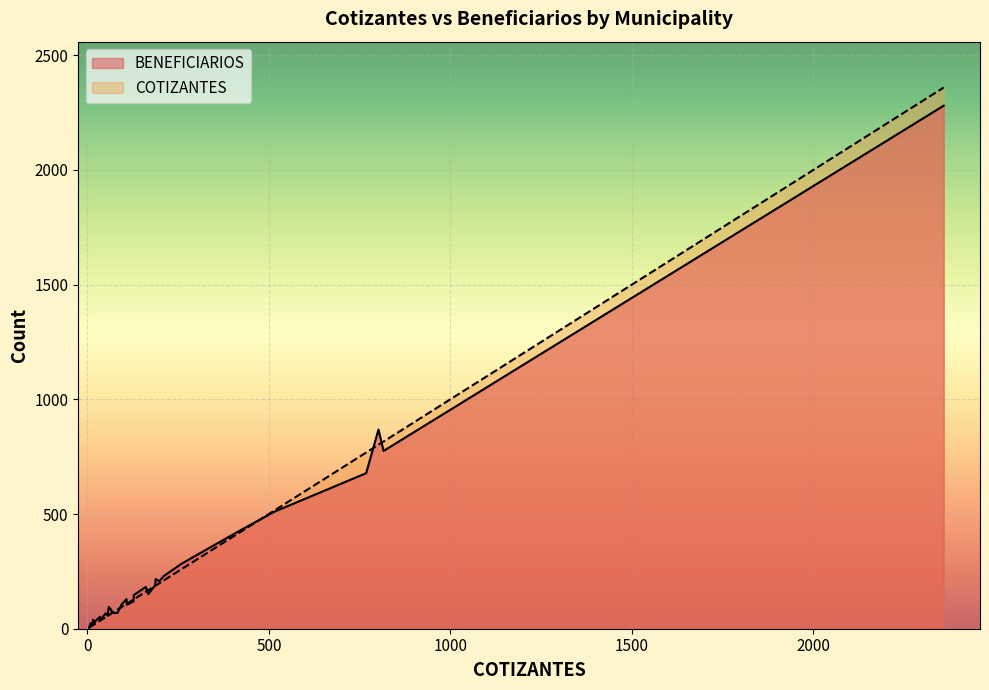

At which category does BENEFICIARIOS reach its first local valley?

APANECA